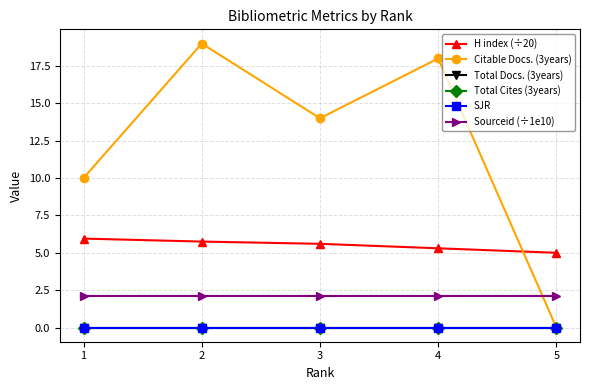

Is this an area chart (filled region under the line)?

No